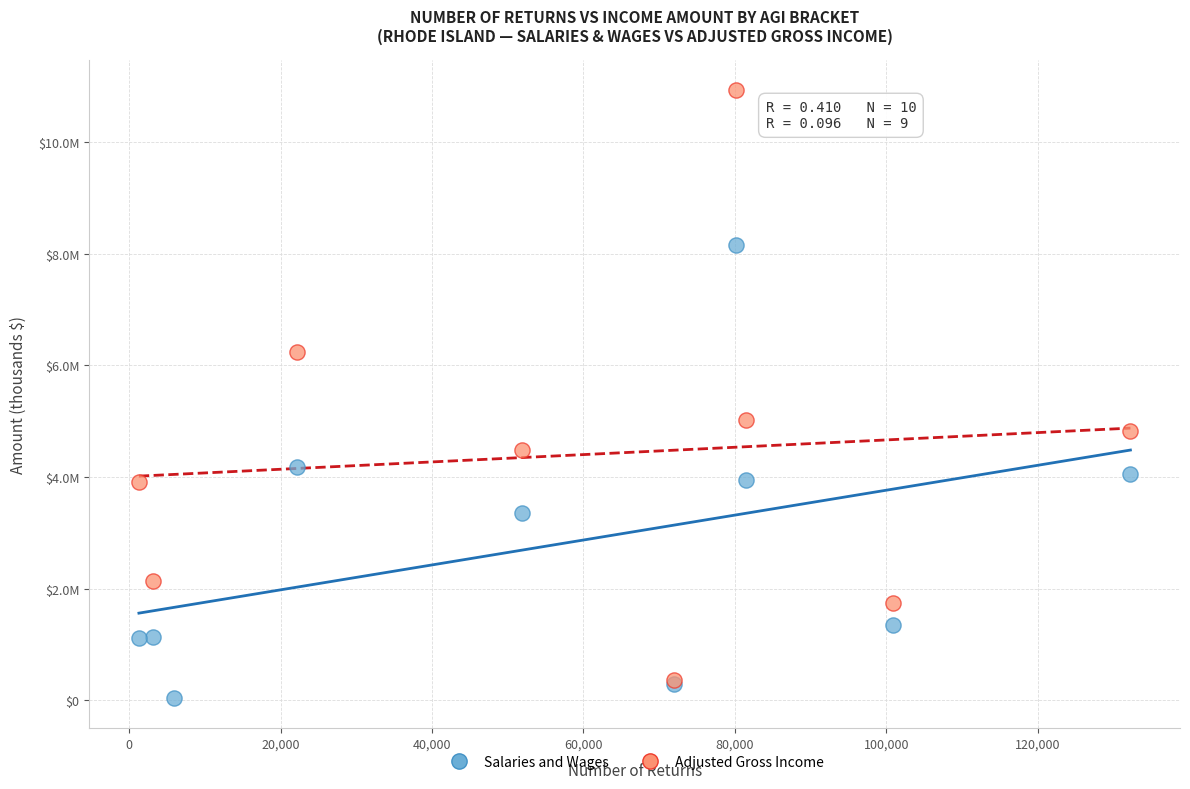

What are all the series names shown in the legend?

Salaries and Wages, Adjusted Gross Income